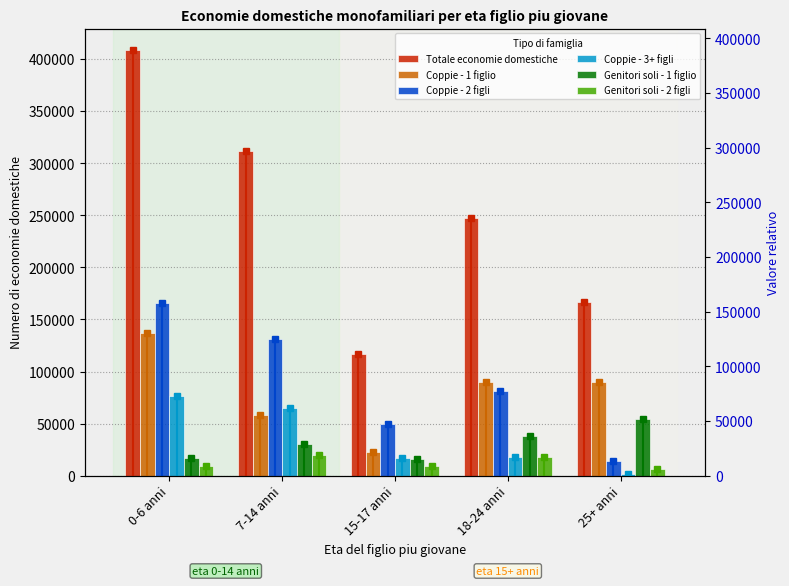

Which series changed the most between 0-6 anni and 7-14 anni?

Totale economie domestiche